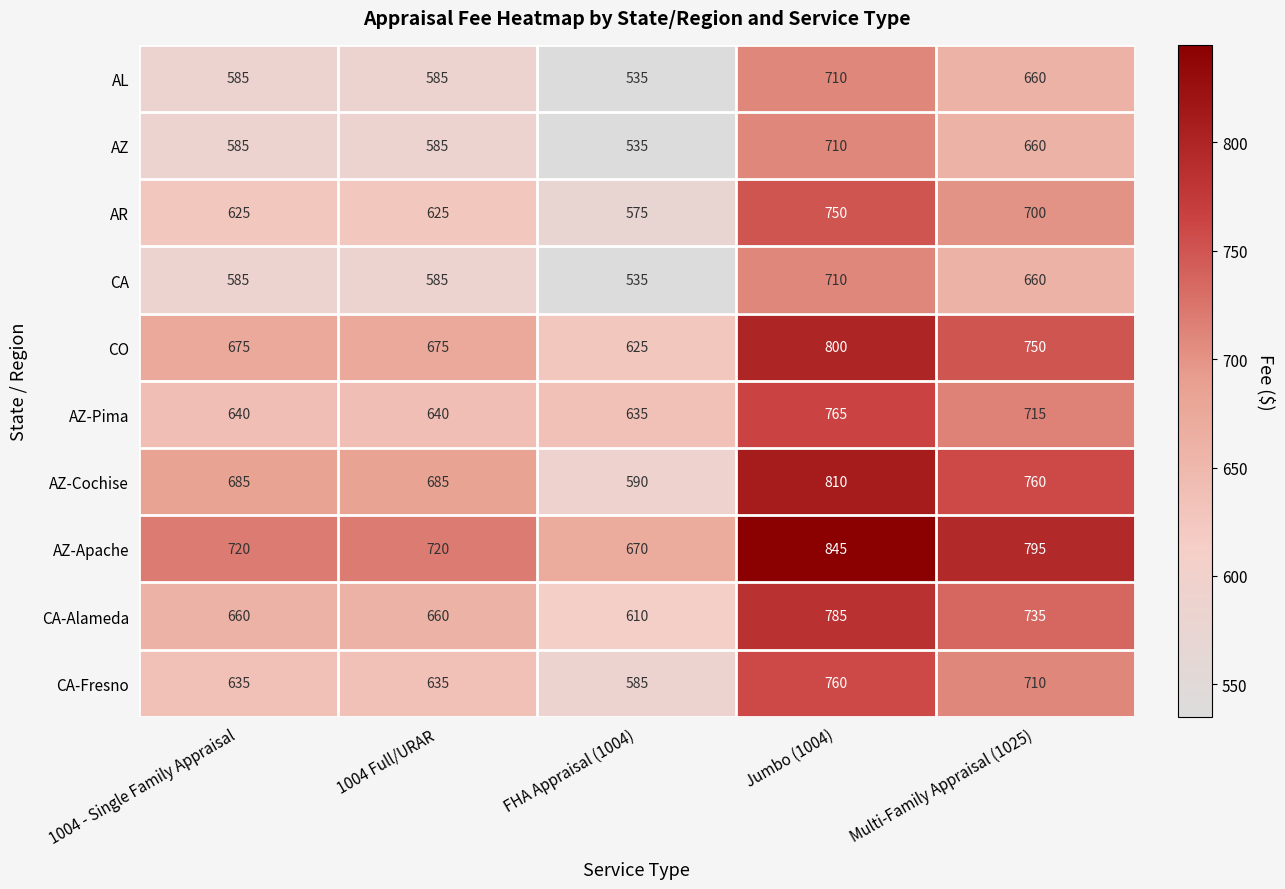

True or false: AL has a value of 141 at Multi-Family Appraisal (1025).

False